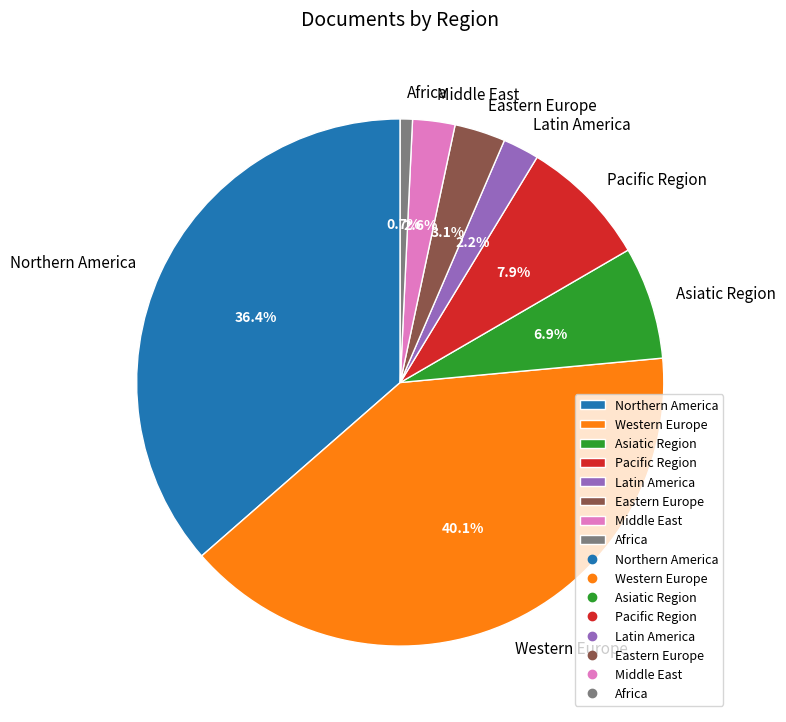

What is the total percentage of Northern America and Middle East?

39.0%